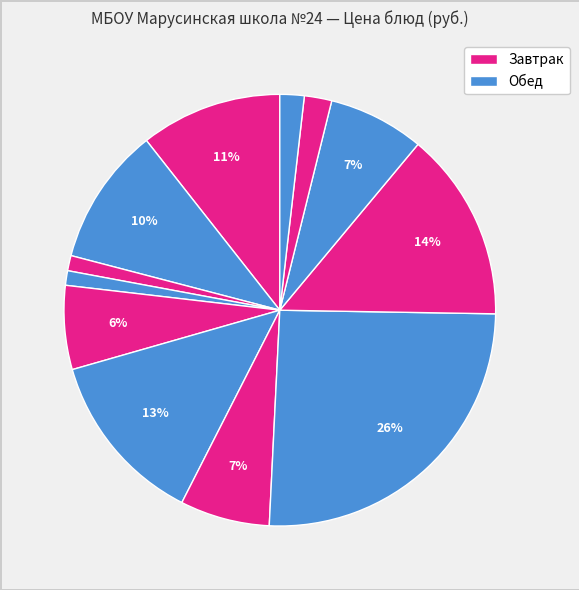

How many segments does this pie chart have?

12